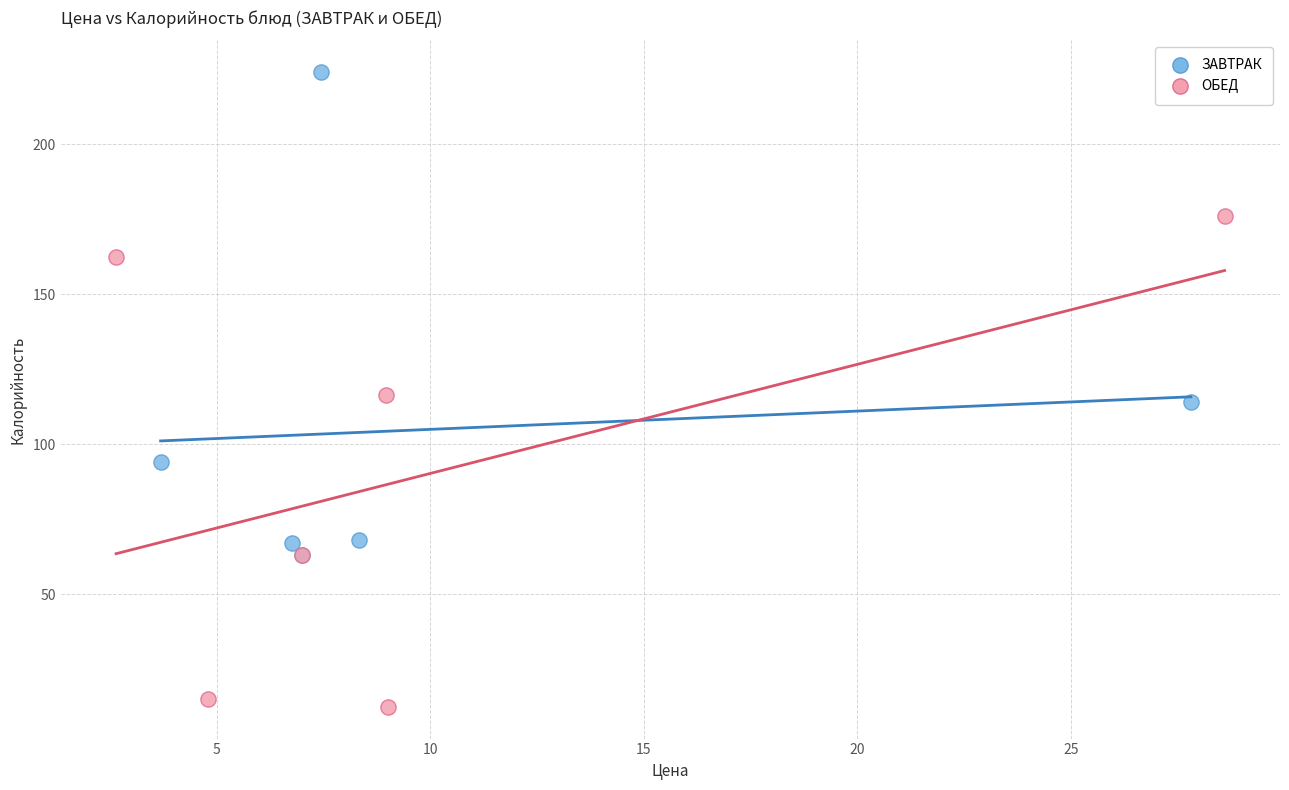

Which series contains the highest Y value?

ЗАВТРАК